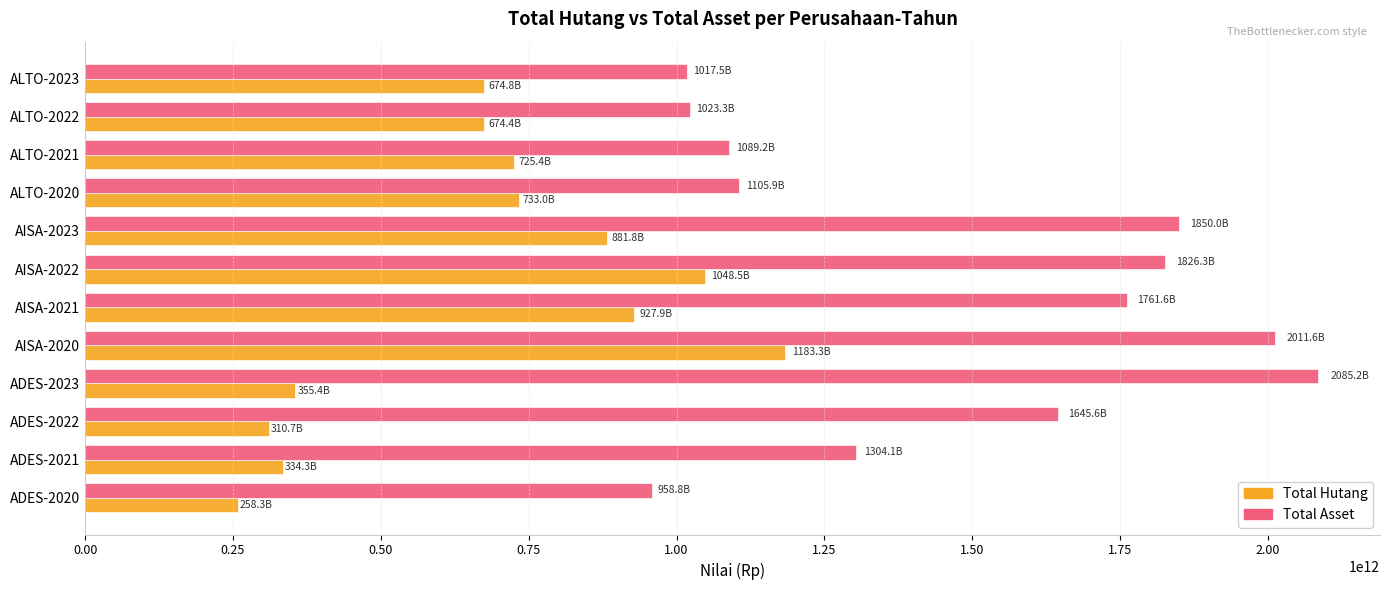

Rank the series by their maximum value, from lowest to highest.

Total Hutang, Total Asset